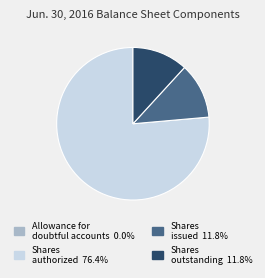

Does any single category account for the majority?

Yes